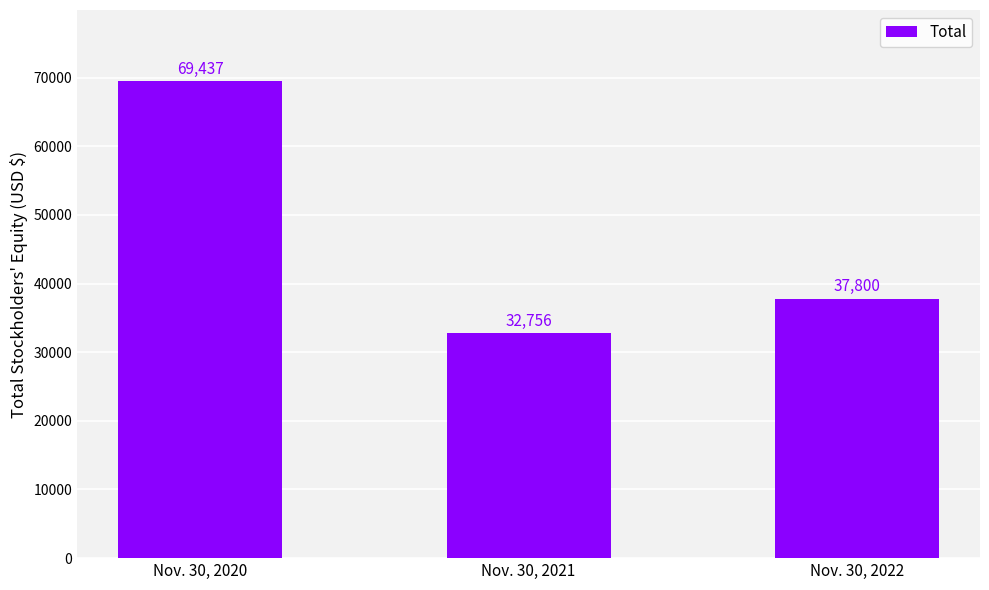

Where does the data first go above 37800?

Nov. 30, 2020